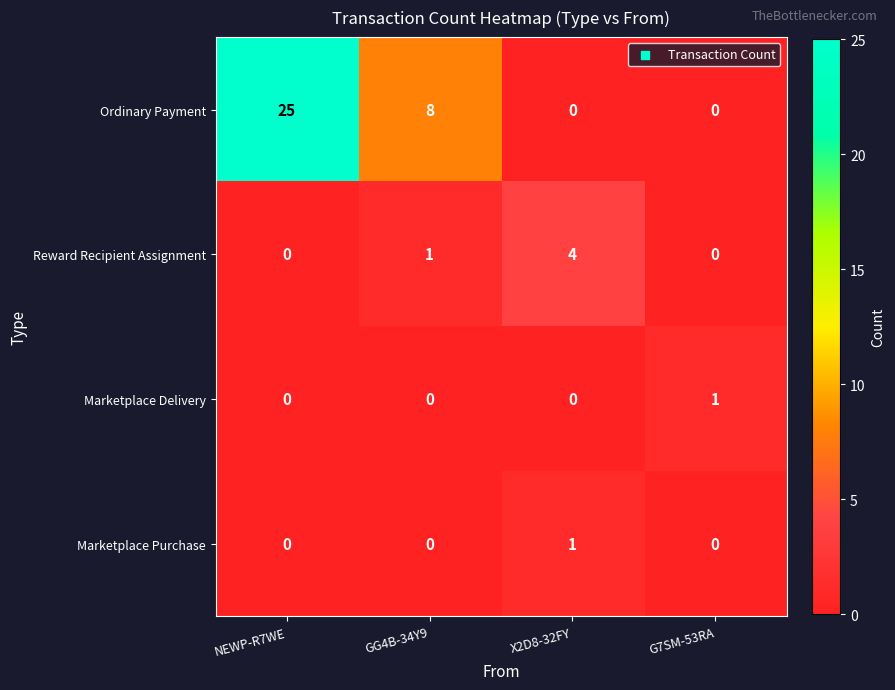

What is the difference between the highest and lowest values at NEWP-R7WE?

25